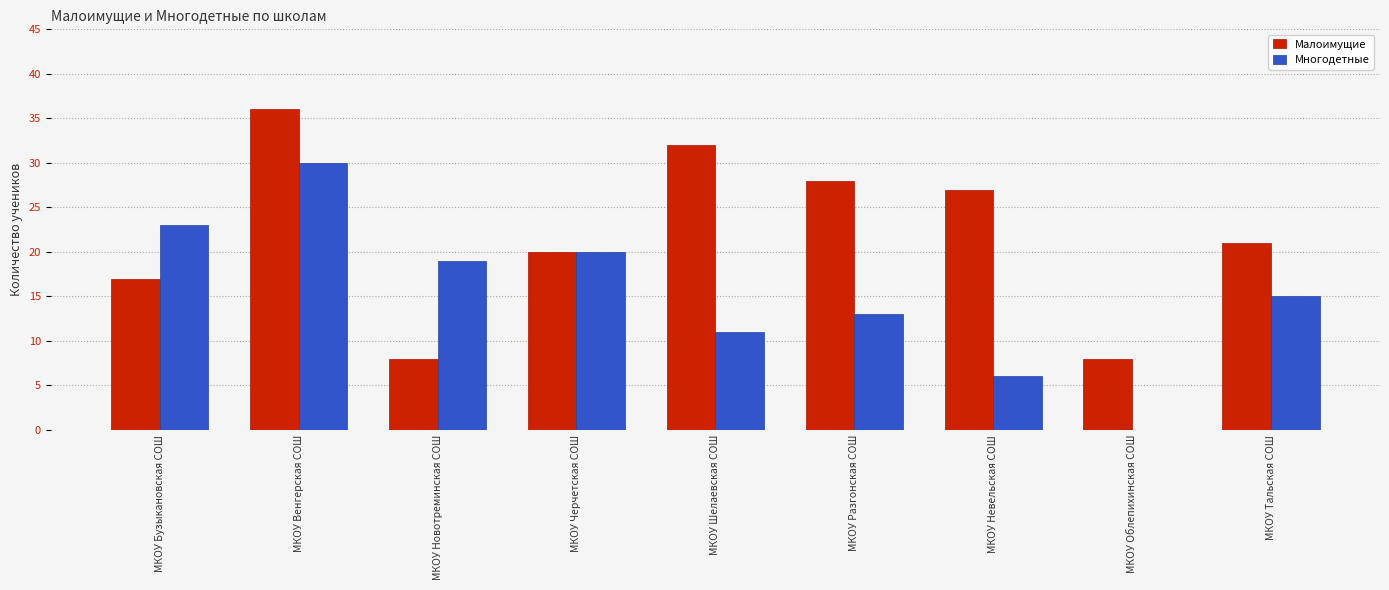

Are the bars grouped side by side (vs. stacked)?

Yes